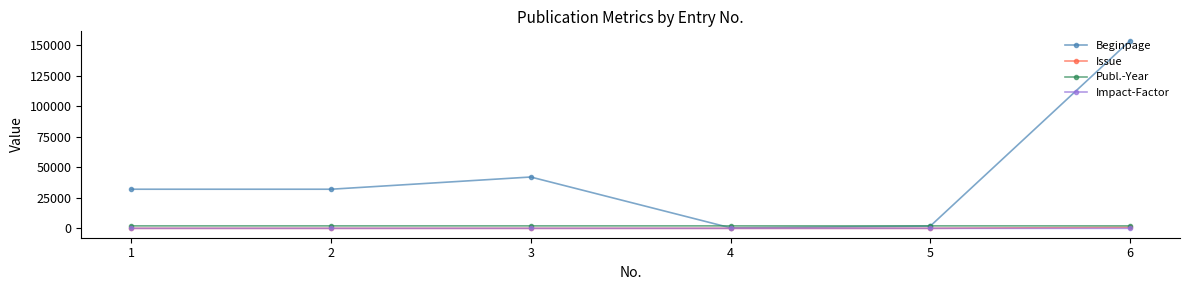

What is the value of the Publ.-Year point at the 2nd from the left?

2022.0